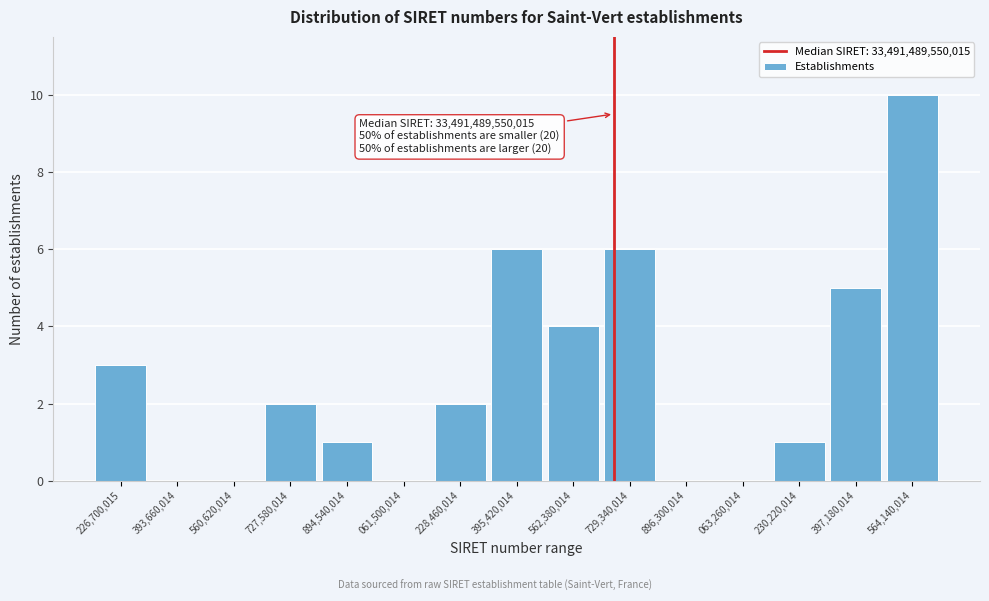

What is the sum of all values?

40